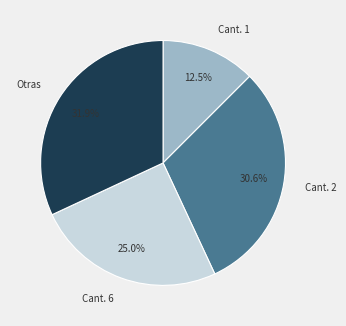

How many slices are in this pie chart?

4